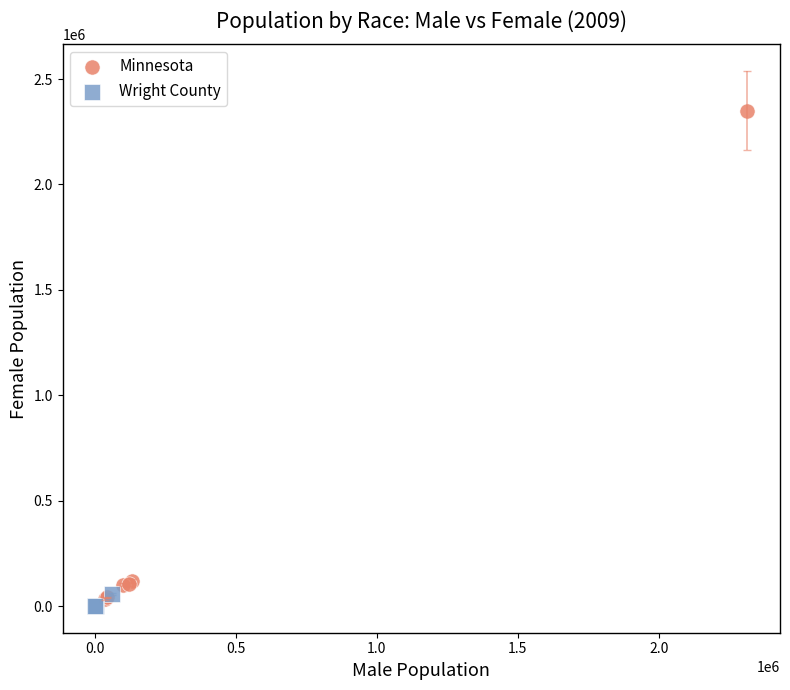

Which series reaches the maximum Y coordinate?

Minnesota